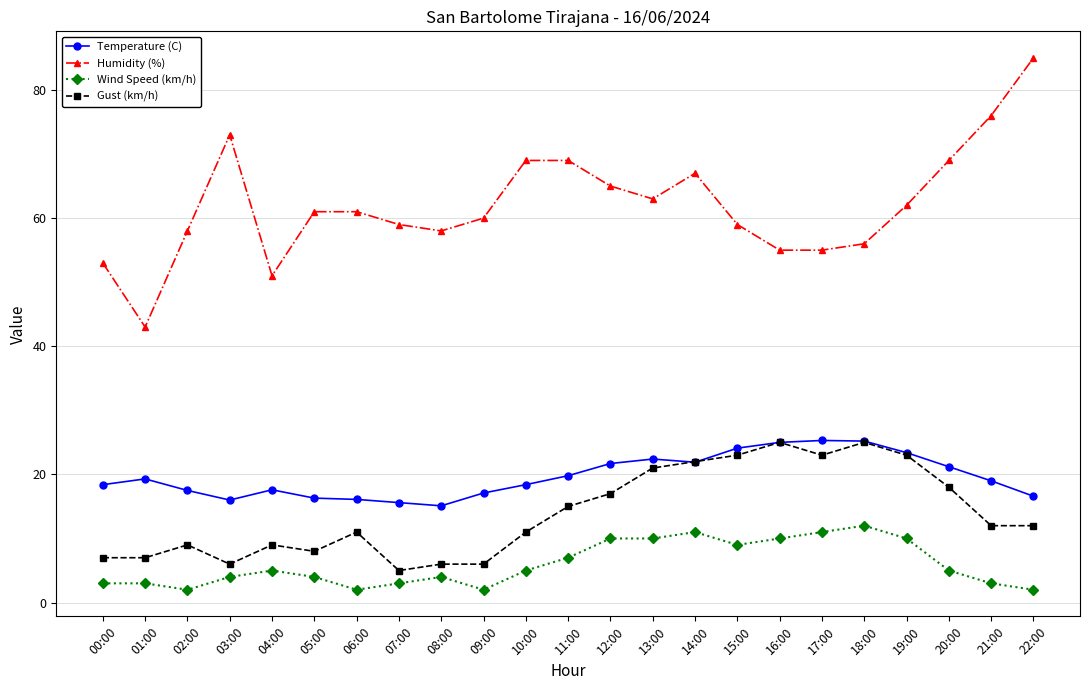

What are all the series names shown in the legend?

Temperature (C), Humidity (%), Wind Speed (km/h), Gust (km/h)